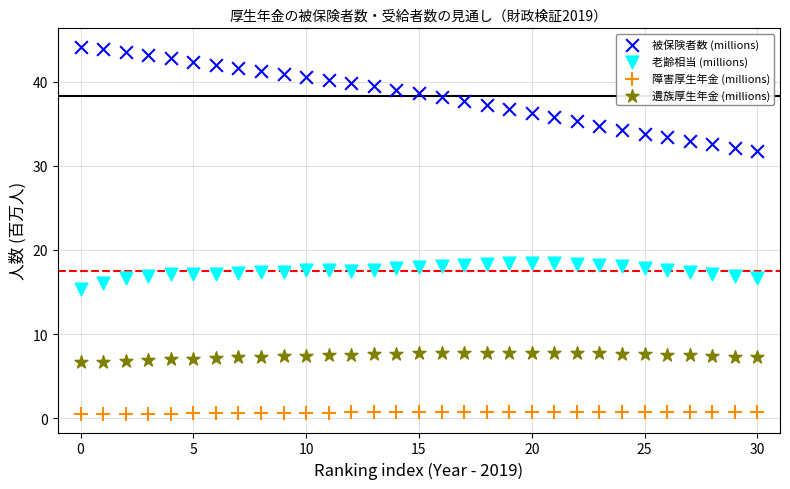

Across all data points, what is the range of Y values (max minus min)?

43.6